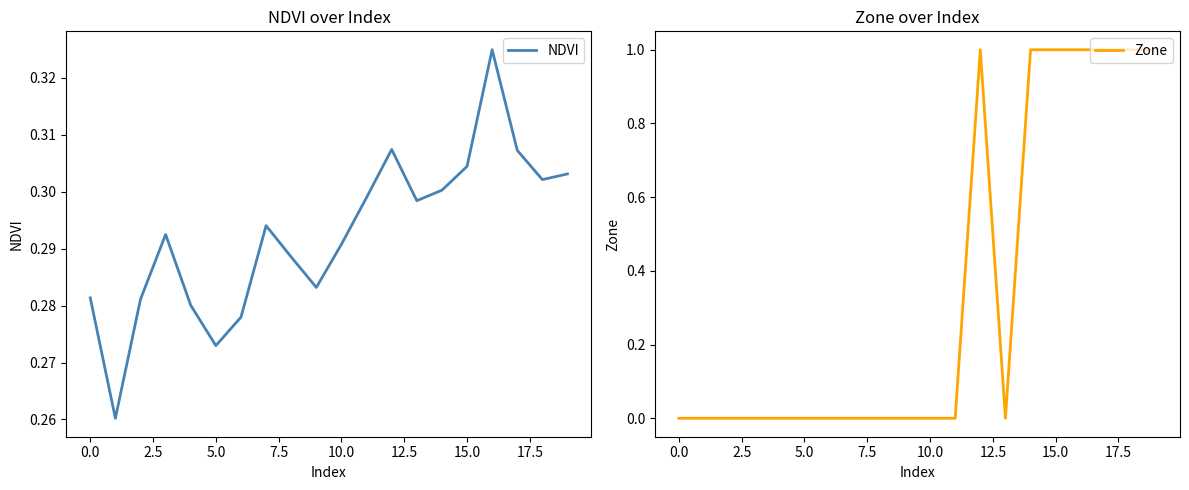

True or false: Zone has a value of 1.0 at 12.

True